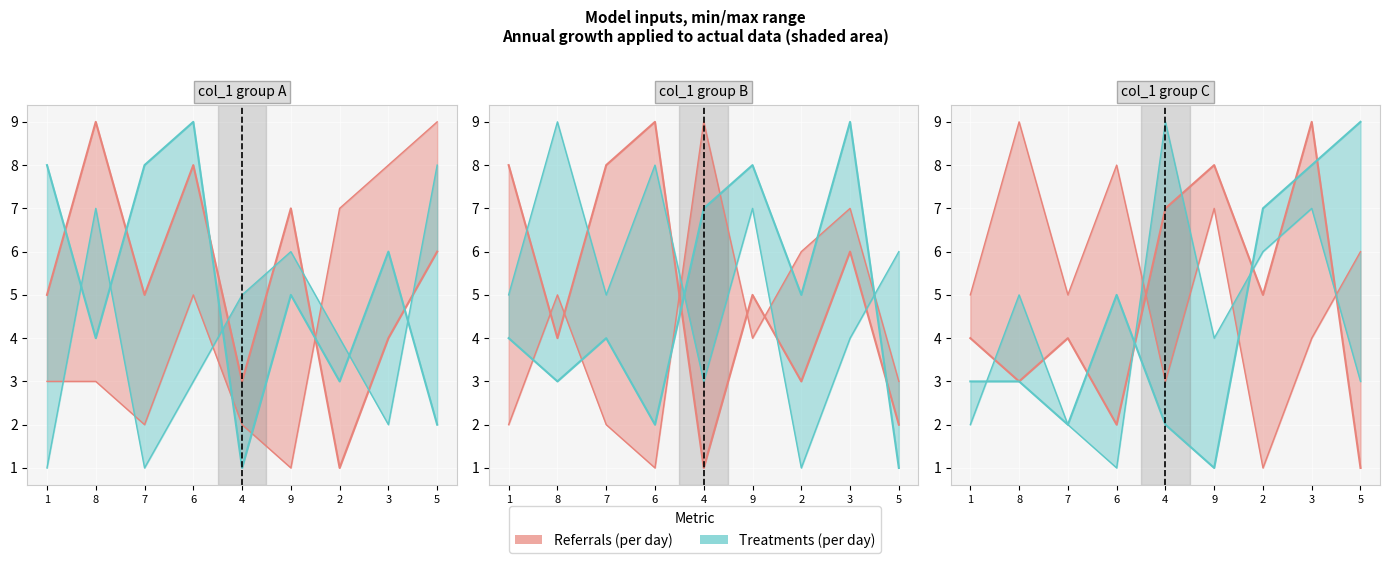

How many interior local peaks does the col_3 series have?

3